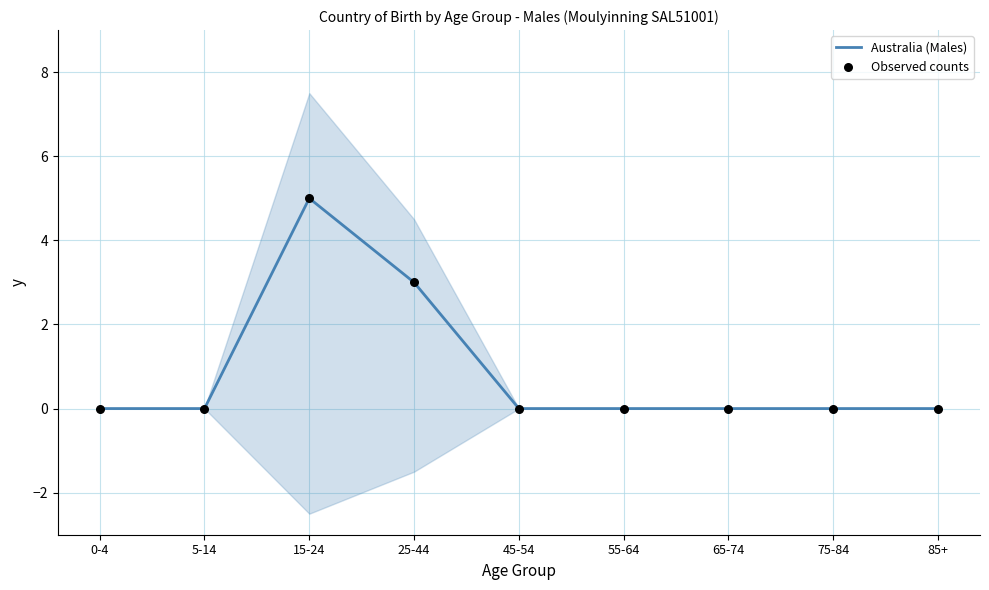

Which series reaches the maximum Y coordinate?

Australia (Males)